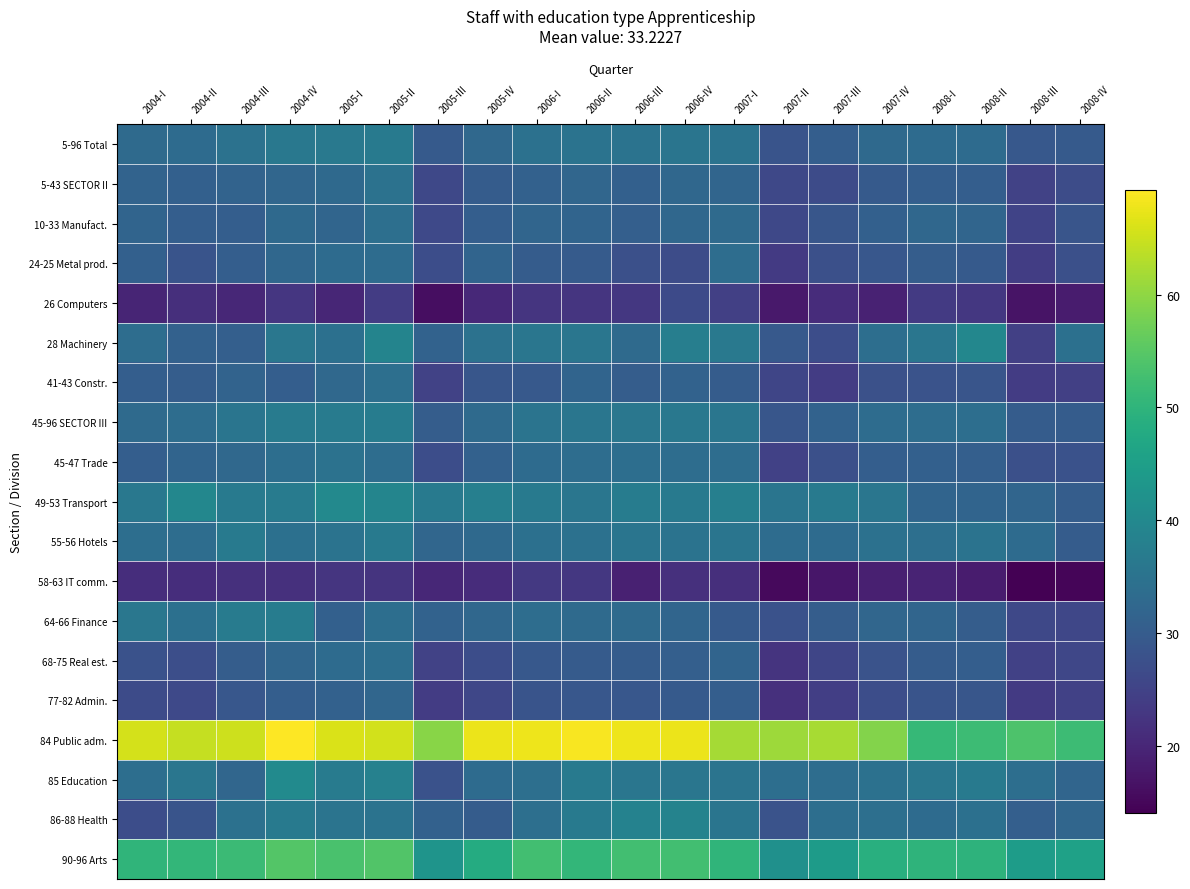

At how many categories does at least one series exceed 16?

20